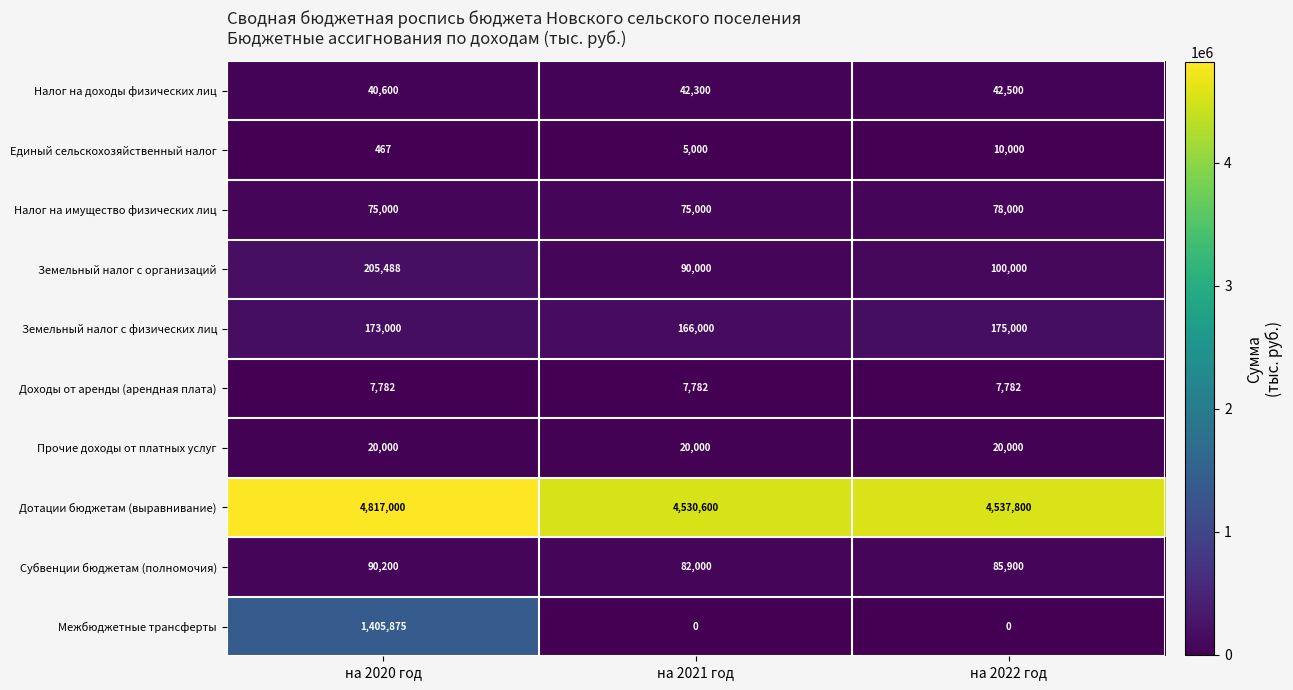

Which series has the largest total across all categories?

Дотации бюджетам (выравнивание)